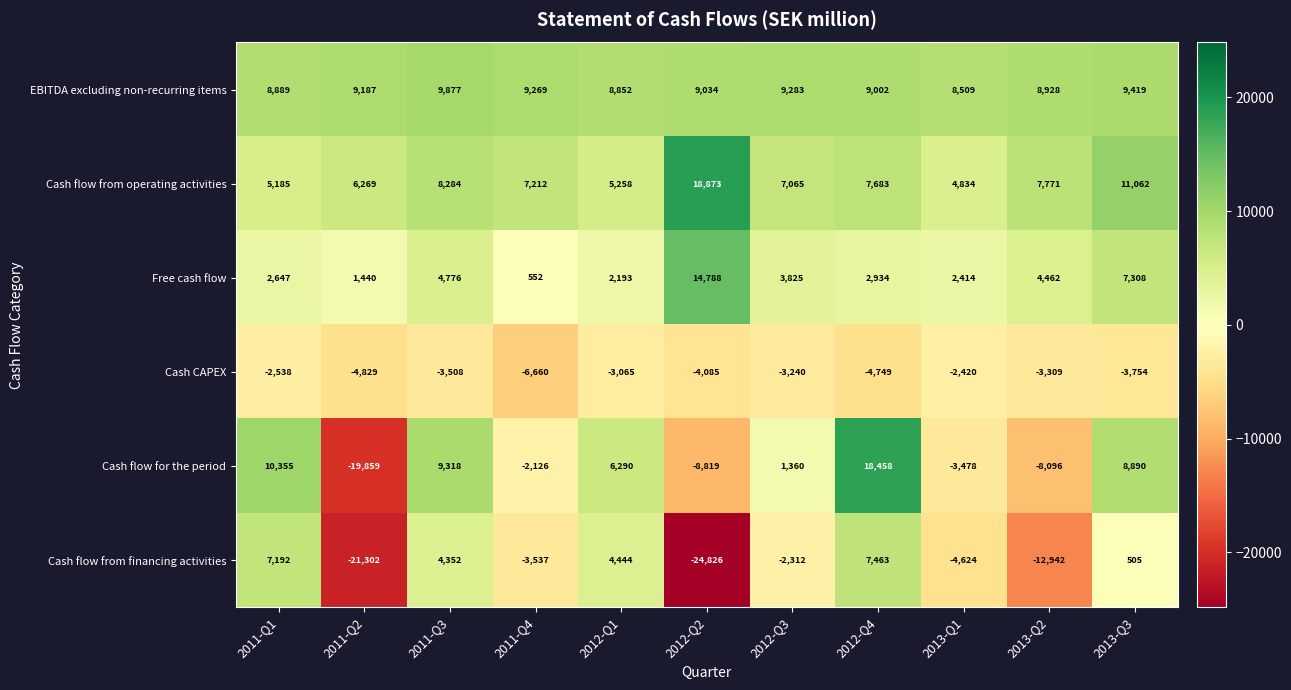

What is the difference between the maximum and second lowest values in the Cash flow from operating activities series?

13688